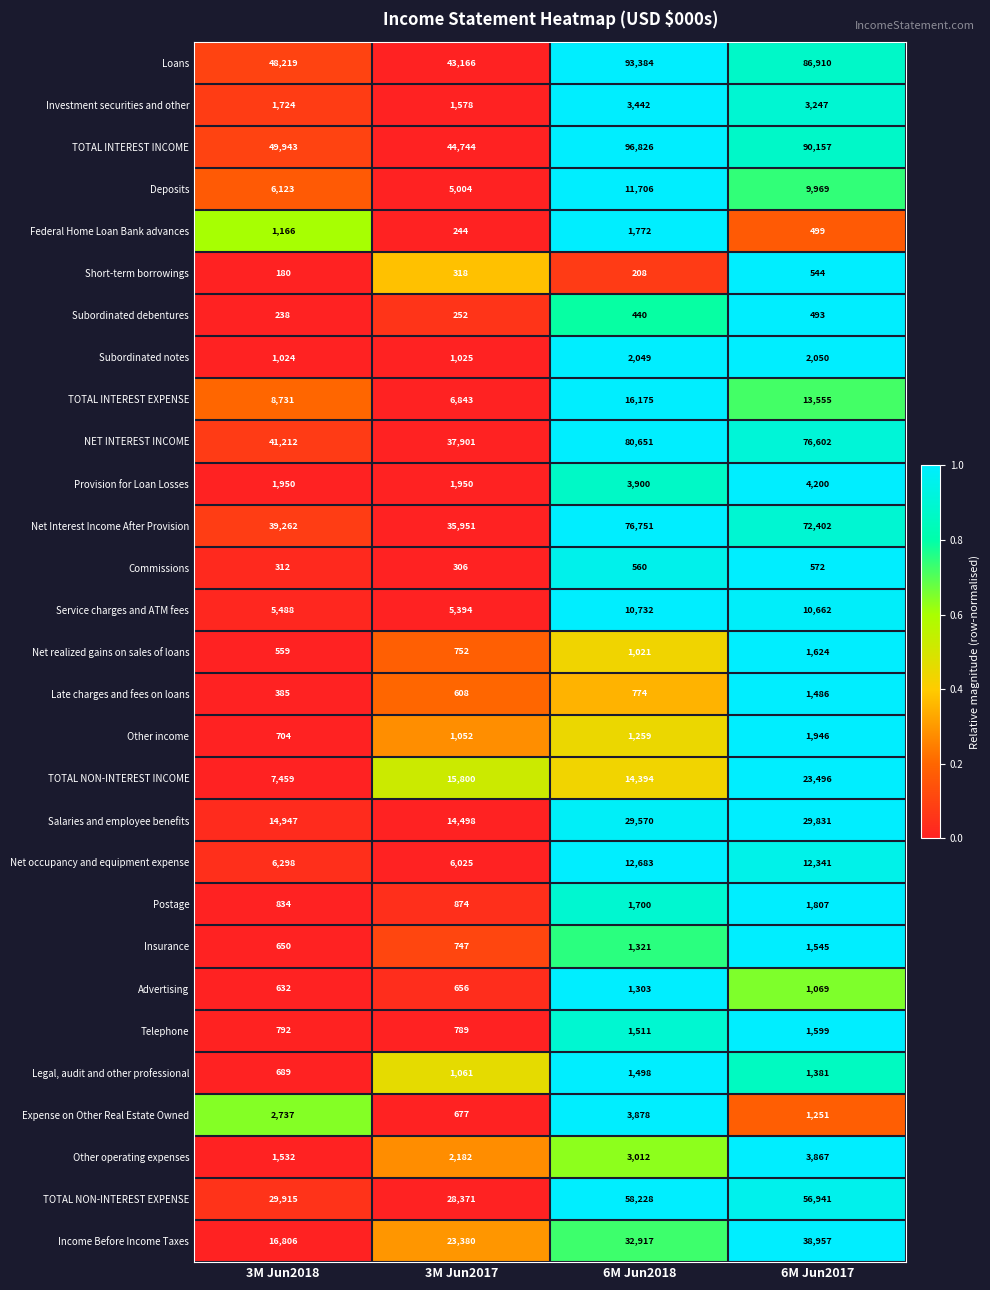

Rank the series at 6M Jun2017 from lowest to highest value.

Subordinated debentures, Federal Home Loan Bank advances, Short-term borrowings, Commissions, Advertising, Expense on Other Real Estate Owned, Legal, audit and other professional, Late charges and fees on loans, Insurance, Telephone, Net realized gains on sales of loans, Postage, Other income, Subordinated notes, Investment securities and other, Other operating expenses, Provision for Loan Losses, Deposits, Service charges and ATM fees, Net occupancy and equipment expense, TOTAL INTEREST EXPENSE, TOTAL NON-INTEREST INCOME, Salaries and employee benefits, Income Before Income Taxes, TOTAL NON-INTEREST EXPENSE, Net Interest Income After Provision, NET INTEREST INCOME, Loans, TOTAL INTEREST INCOME